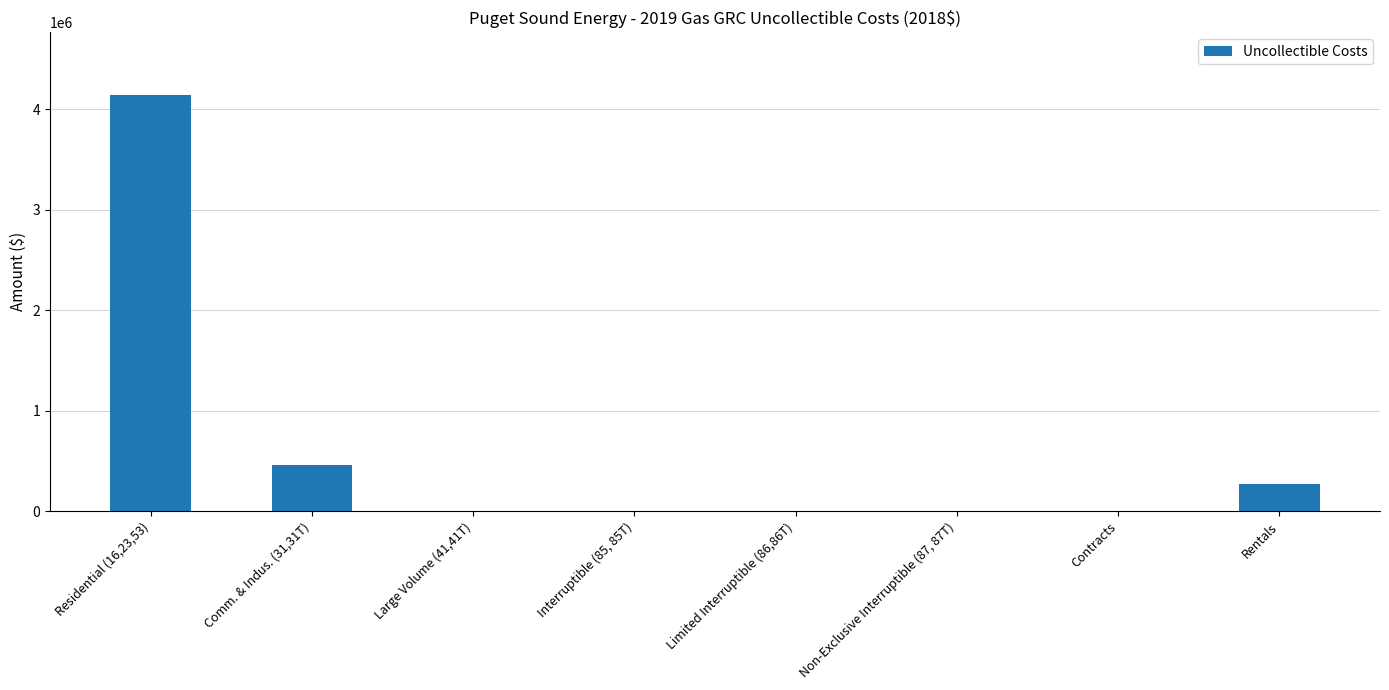

At which label is the value closest to 2071958?

Comm. & Indus. (31,31T)